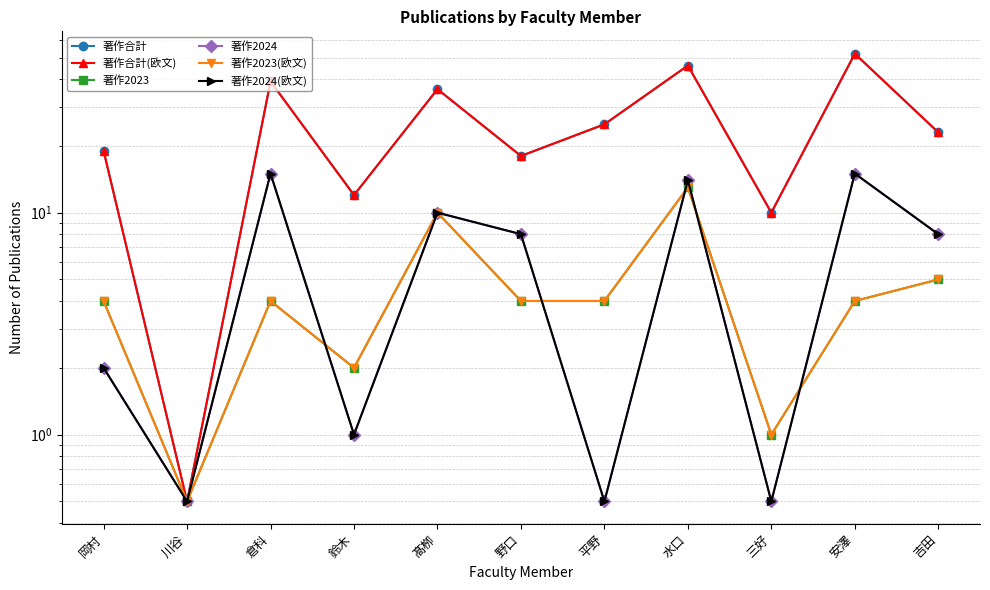

List the labels in order of 著作2023(欧文) value, largest first.

水口, 髙栁, 吉田, 岡村, 倉科, 野口, 平野, 安澤, 鈴木, 三好, 川谷